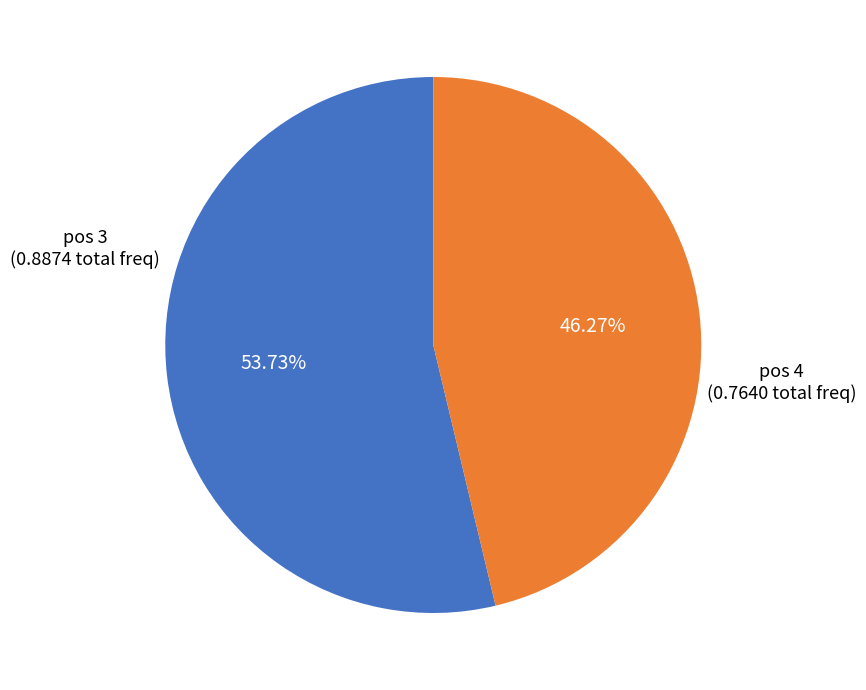

Does any single category account for the majority?

Yes